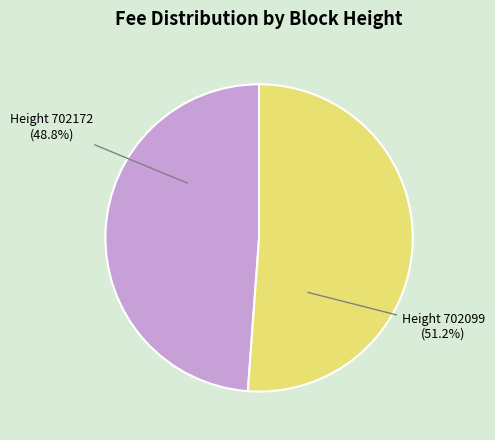

Between Height 702099 (51.2%) and Height 702172 (48.8%), which is larger?

Height 702099 (51.2%)